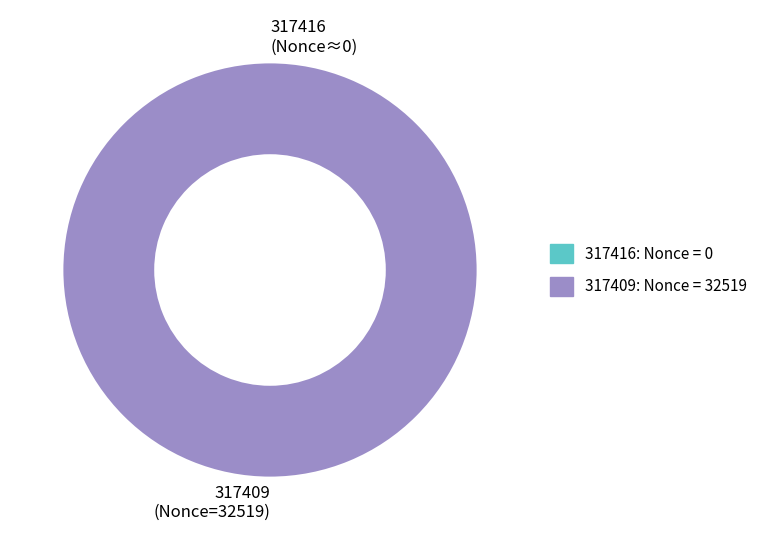

Does 317409: Nonce = 32519 represent more than half of the total?

Yes